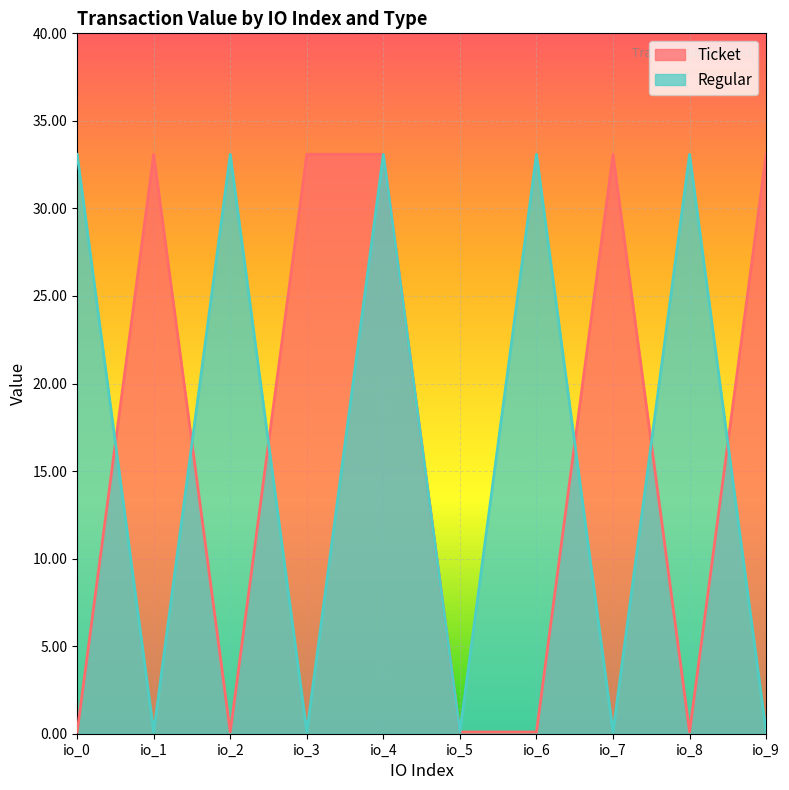

What is the approximate value of Ticket at io_3?

33.1